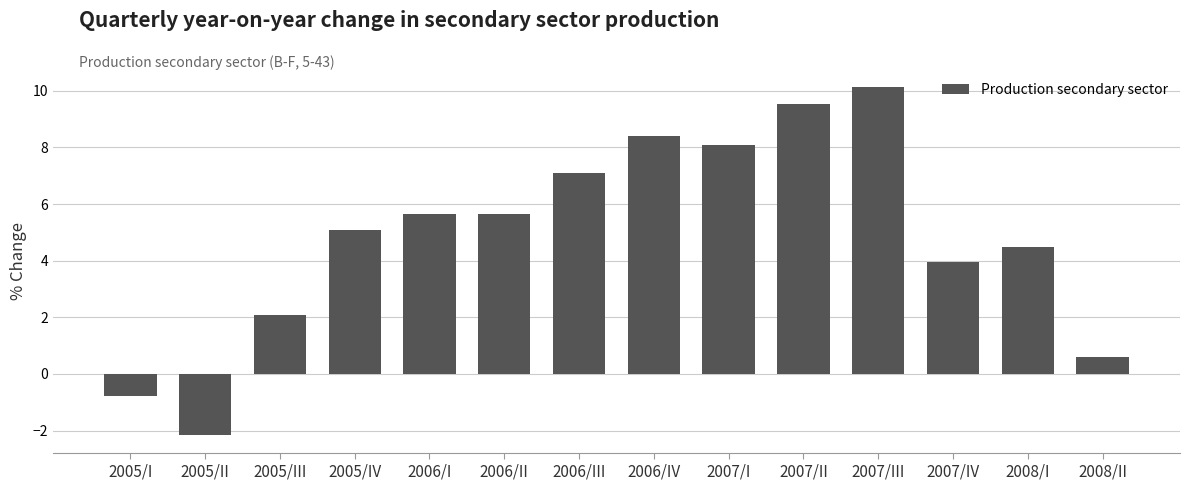

Count the number of categories in the chart.

14